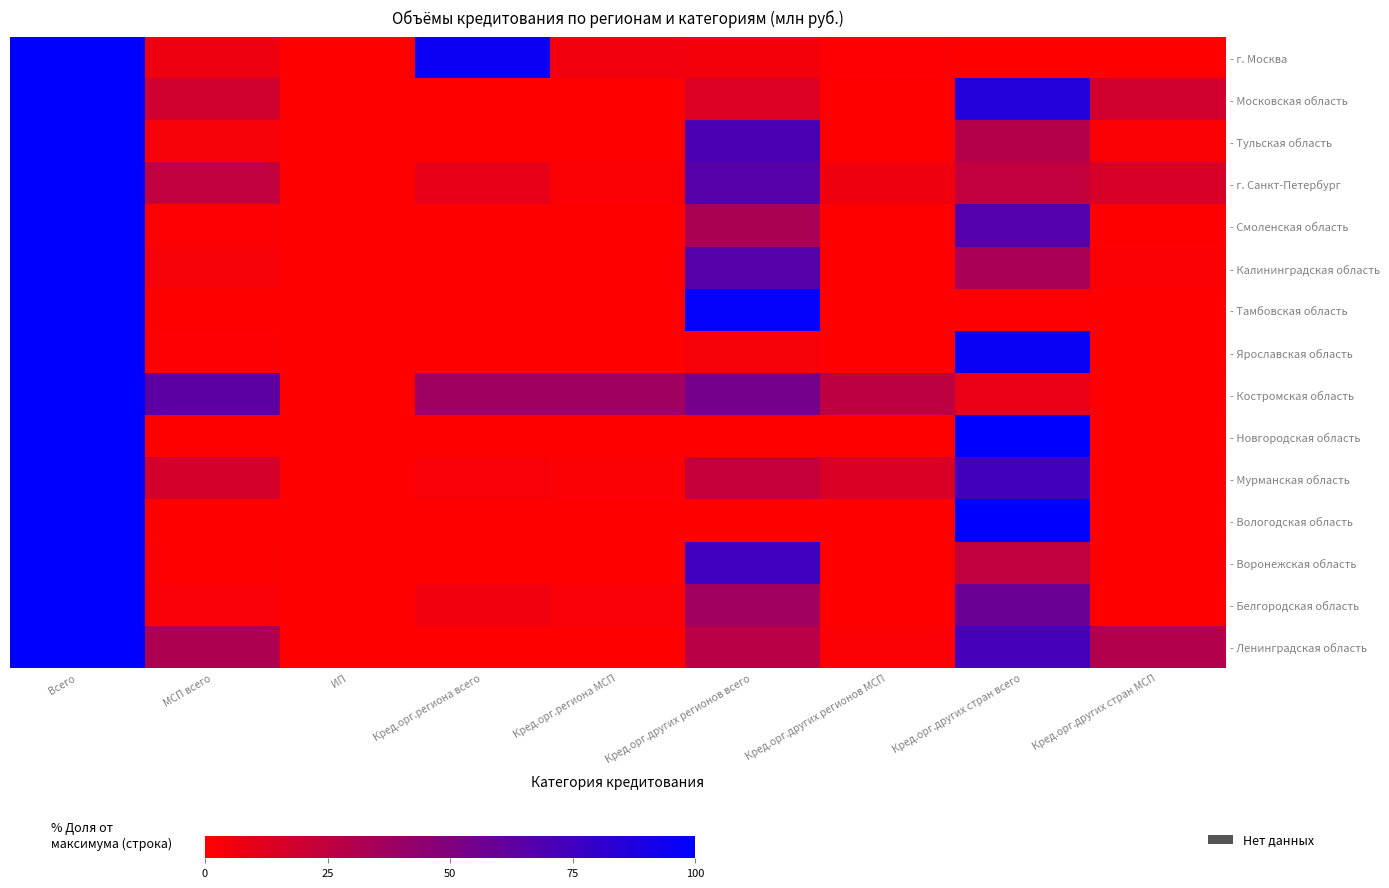

Between Кред.орг.других регионов всего and Кред.орг.региона всего, which is larger?

Кред.орг.региона всего